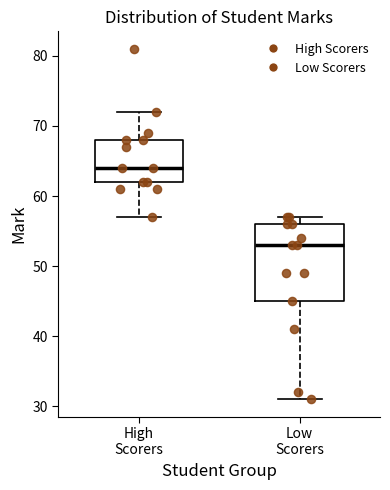

Reading left to right, read every box against the y-axis: the position of its median line, the range the box covers, and the ends of its whiskers. The values are not printed on the chart, so give them approximately, as read against the axis.

High Scorers: median 64, box 62 to 68, whiskers 57 to 72
Low Scorers: median 53, box 45 to 56, whiskers 31 to 57